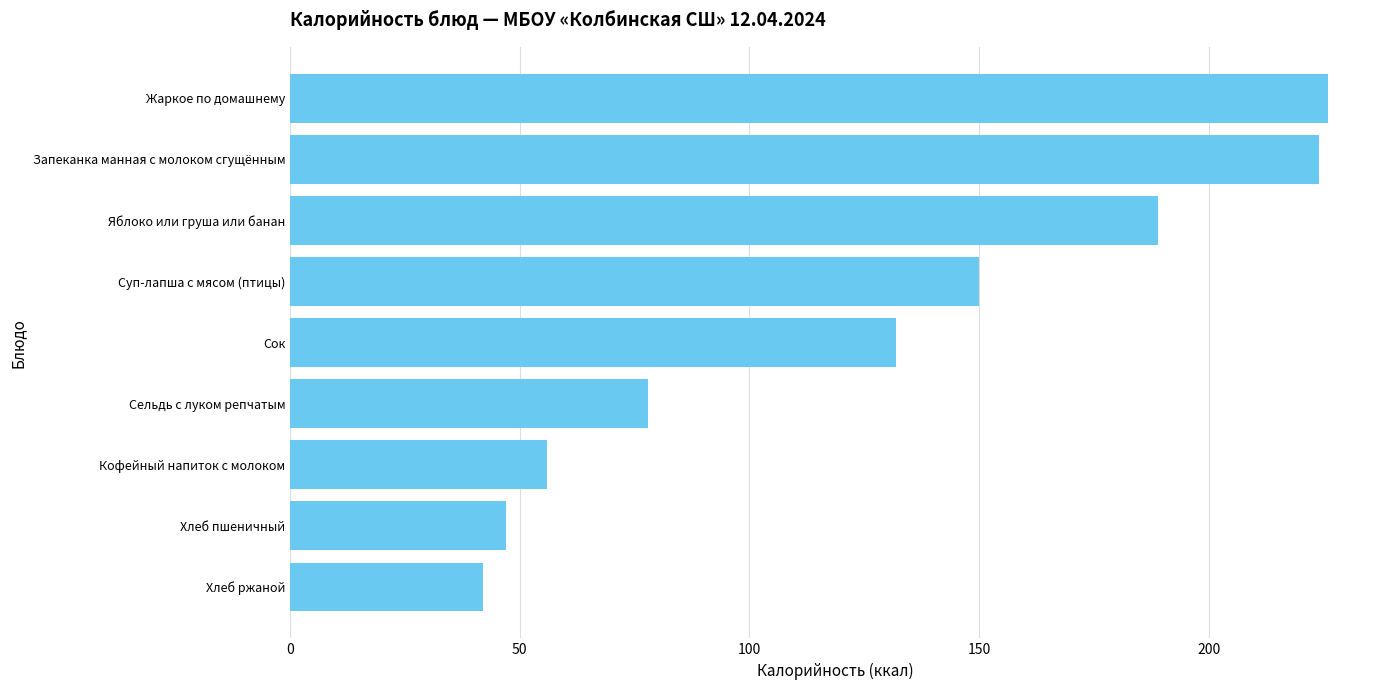

Reading top to bottom, extract all data points from this chart.

Жаркое по домашнему=226	Запеканка манная с молоком сгущённым=224	Яблоко или груша или банан=189	Суп-лапша с мясом (птицы)=150	Сок=132	Сельдь с луком репчатым=78	Кофейный напиток с молоком=56	Хлеб пшеничный=47	Хлеб ржаной=42